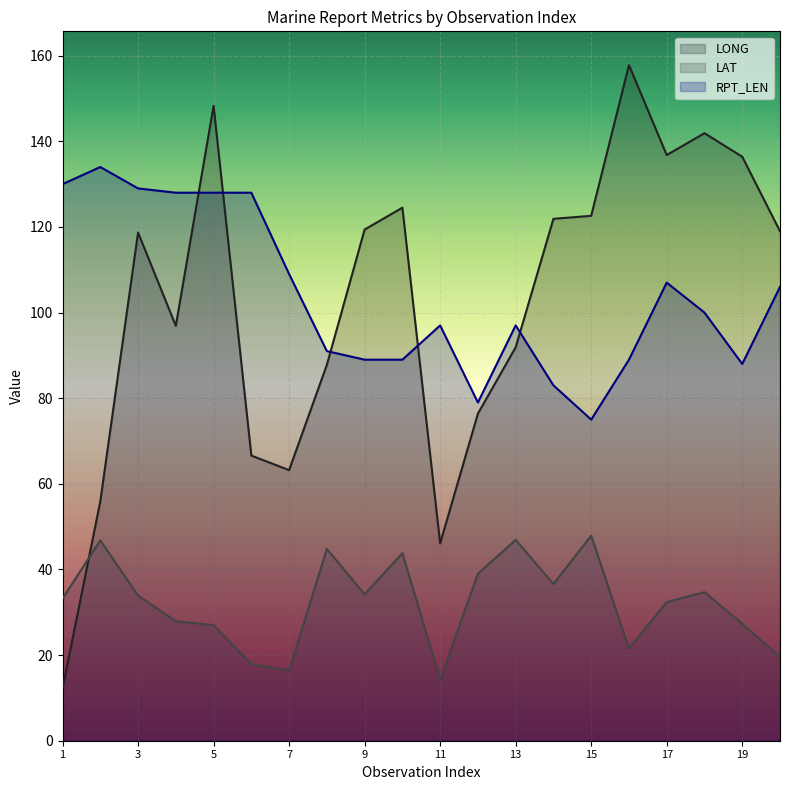

What is the minimum value shown in the chart?

12.2